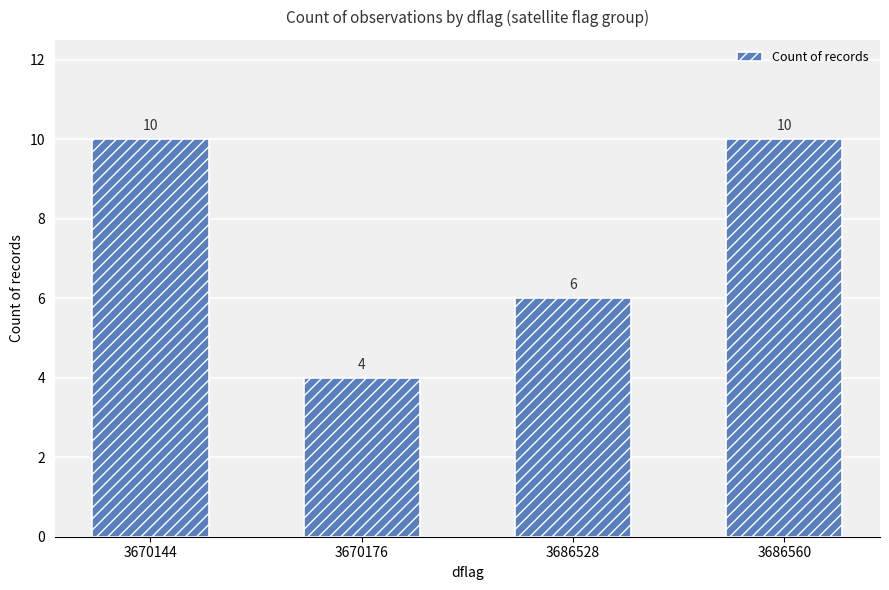

The chart shows a value of 18 at 3670144. True or false?

False